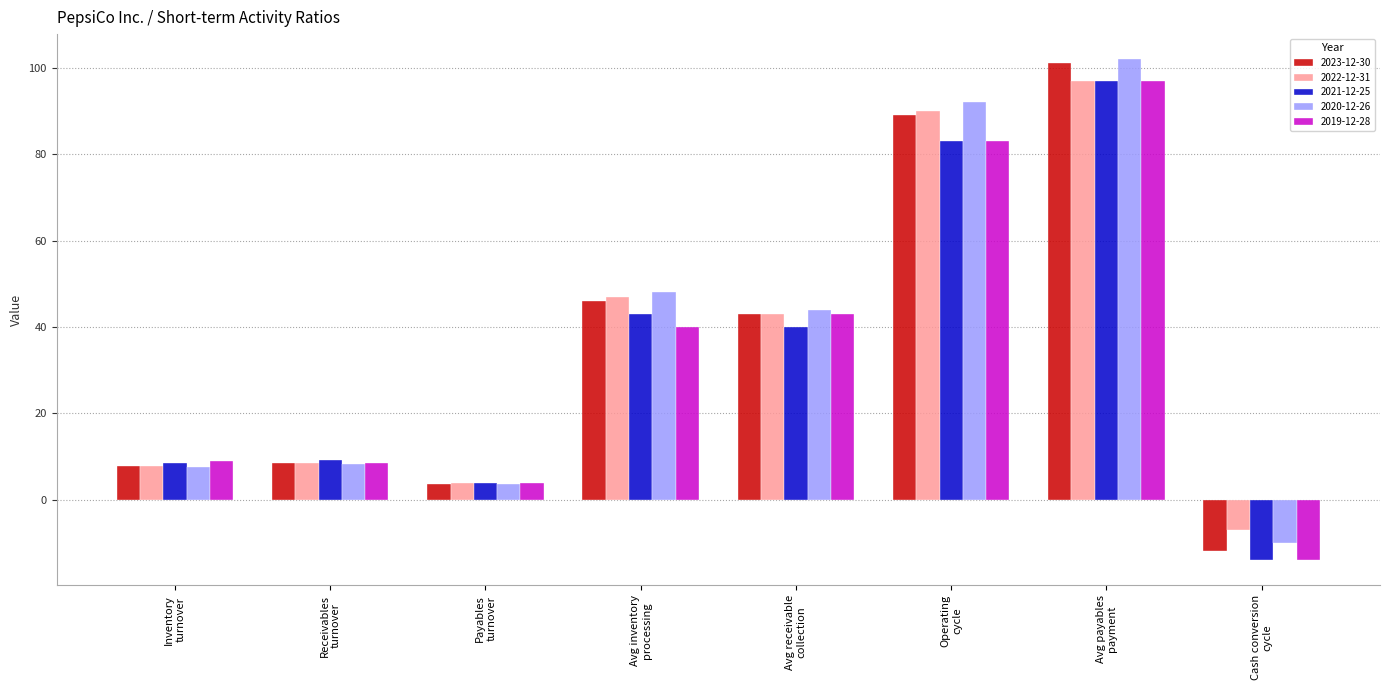

How many bars are there in each group?

5